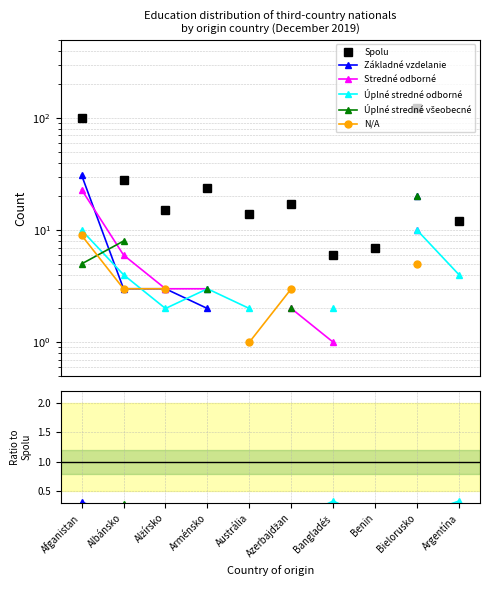

Which series has the widest spread of values?

Spolu